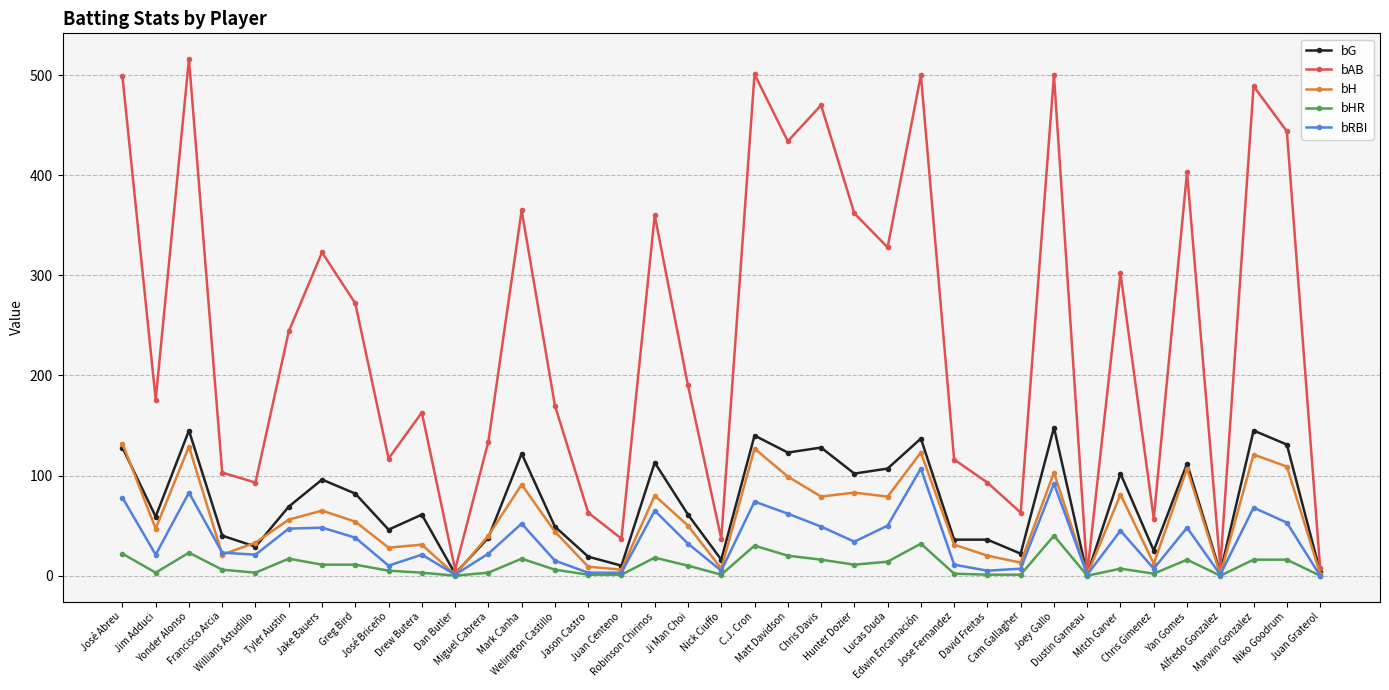

True or false: bAB has more than 0 interior local peaks.

True